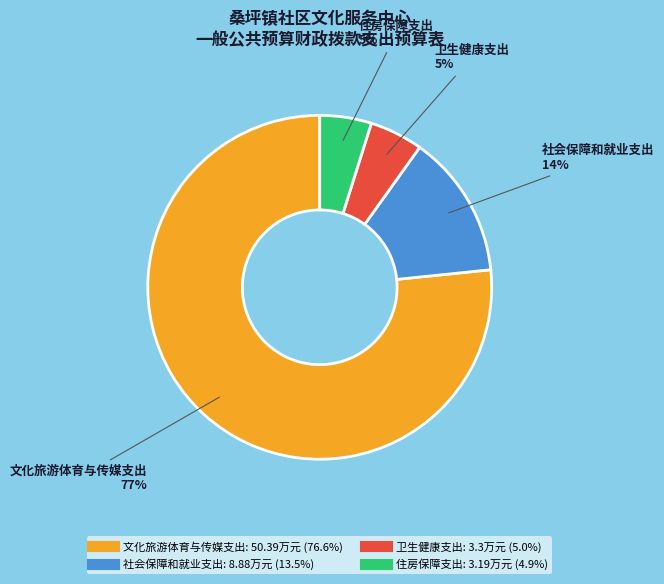

What is the ratio of the value at 卫生健康支出 to the value at 社会保障和就业支出?

0.4